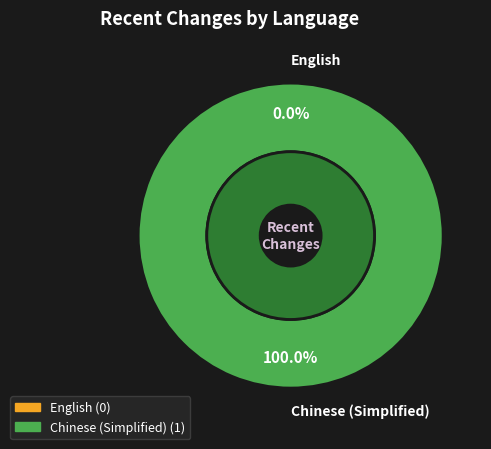

Does English account for over 50% of the chart?

No